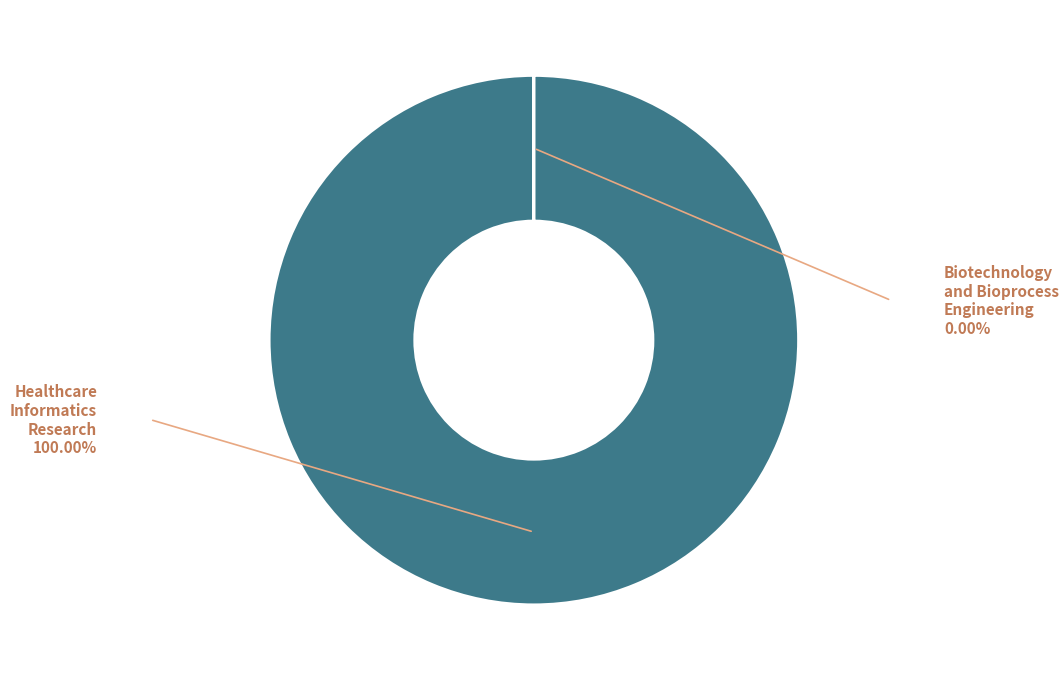

Is there any slice that represents more than half of the pie?

Yes